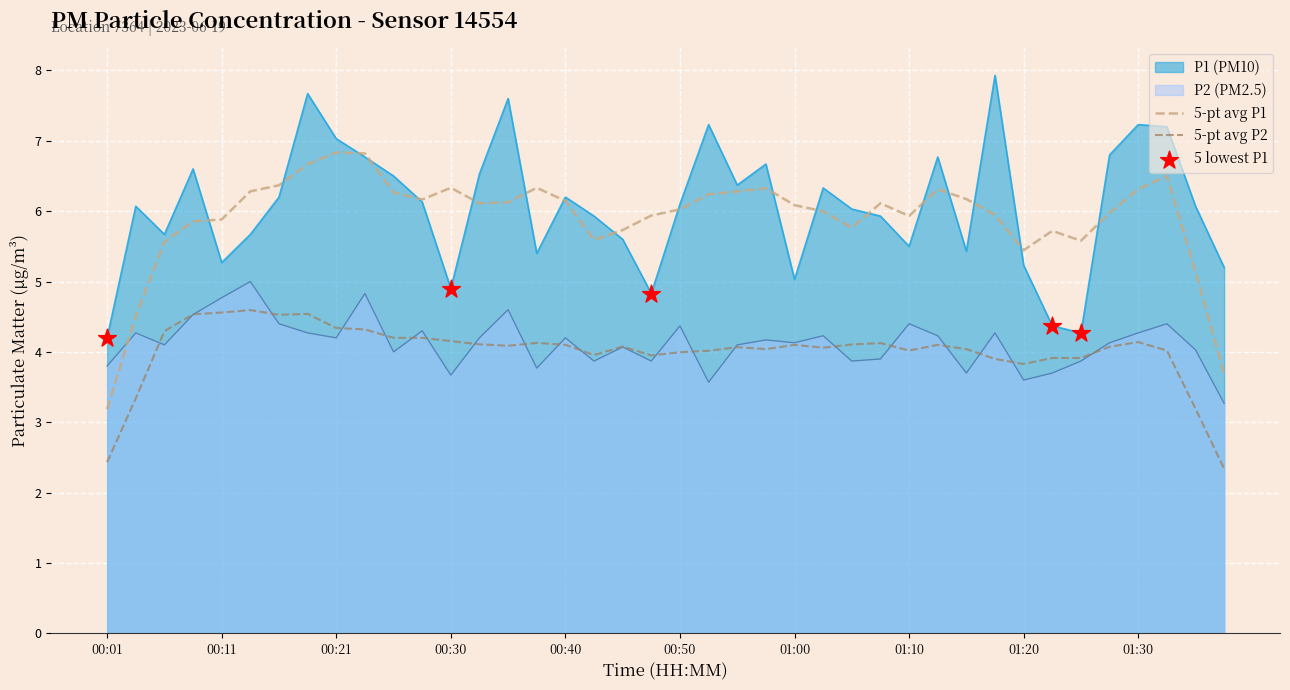

Is it true that 5-pt avg P1 equals 2.9 at 01:20?

False